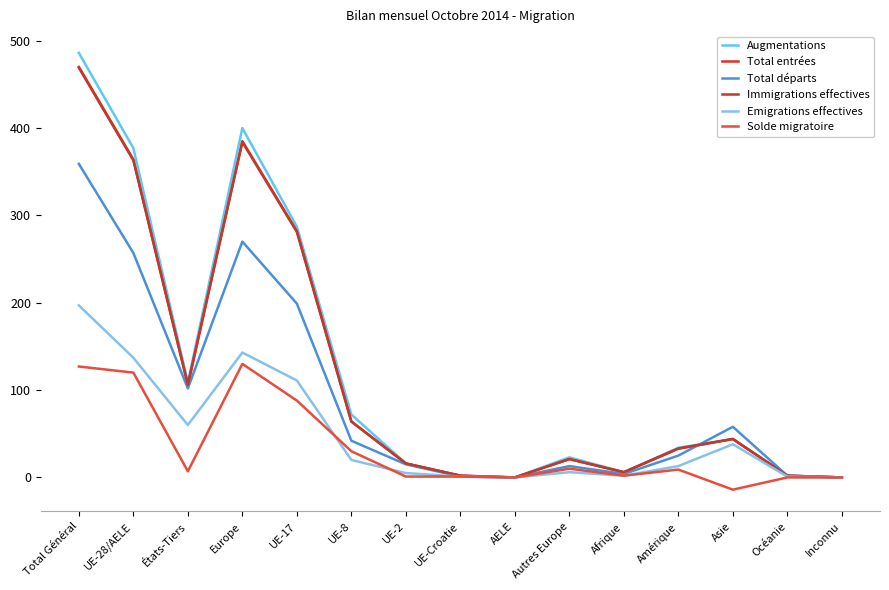

Where is Immigrations effectives nearest to the value 234?

UE-17